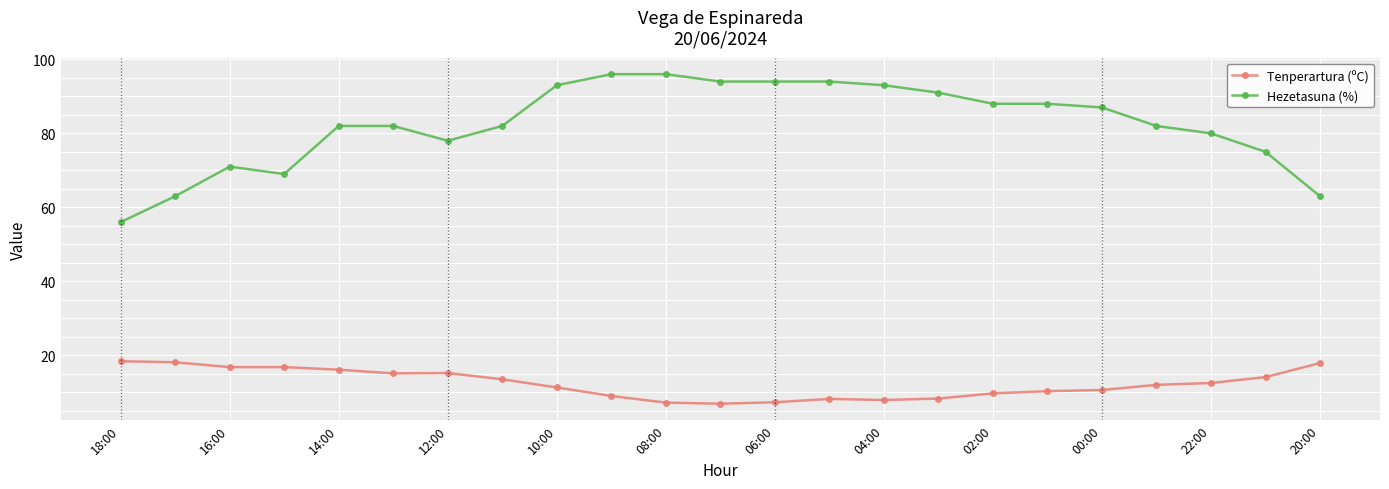

List the series in order of their peak value, highest first.

Hezetasuna (%), Tenperartura (ºC)